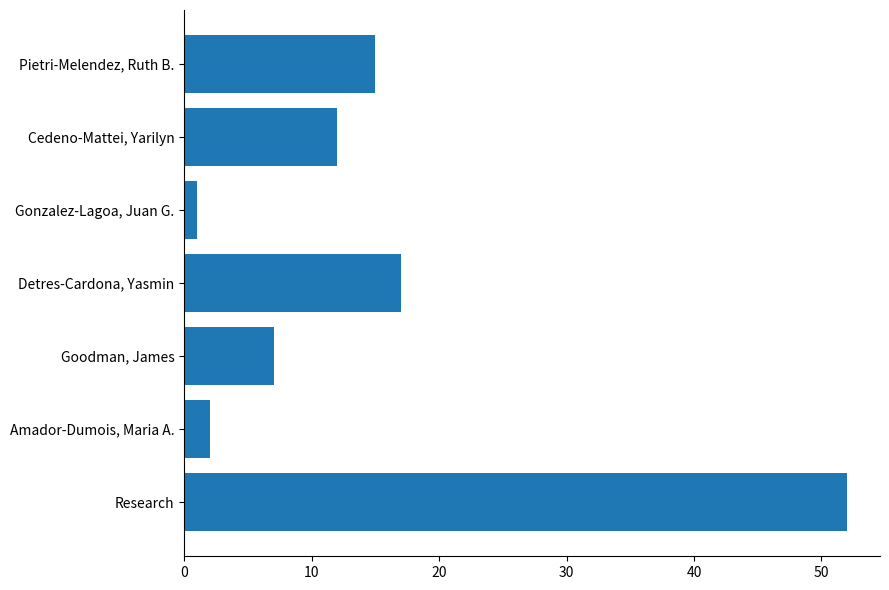

How many bars are there in total?

7